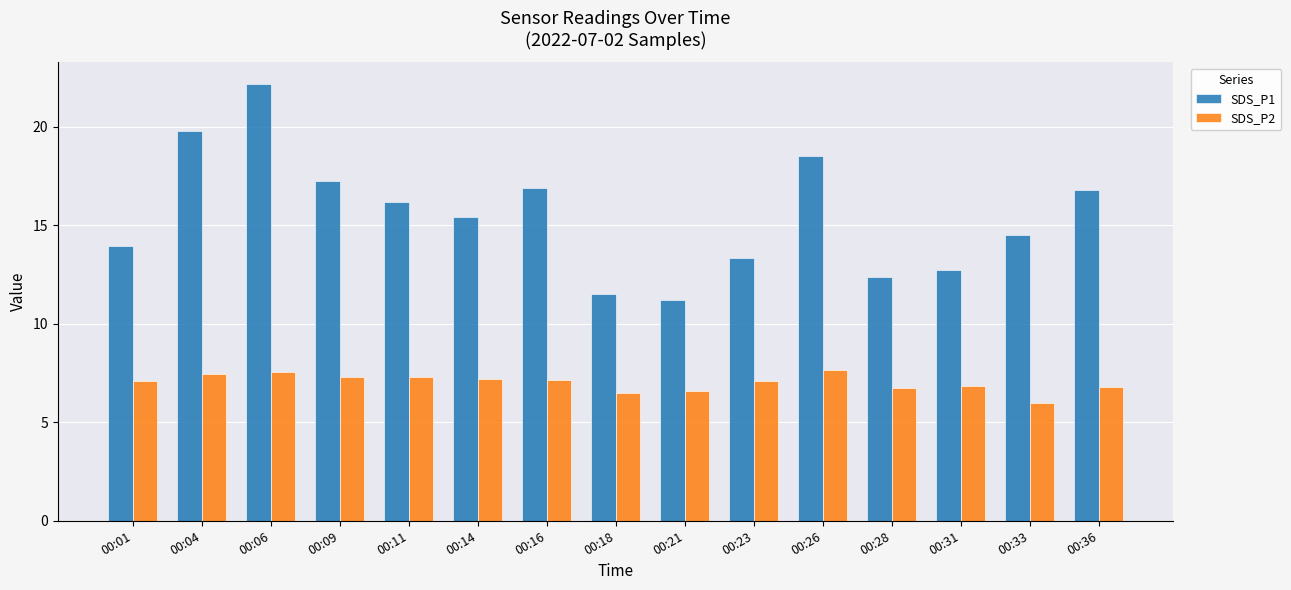

Is the value of SDS_P2 at 00:36 greater than the value of SDS_P1 at 00:26?

No